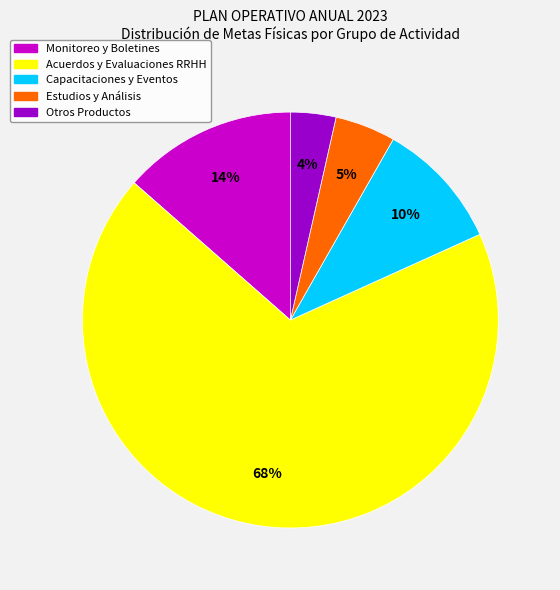

Does any single category account for the majority?

Yes